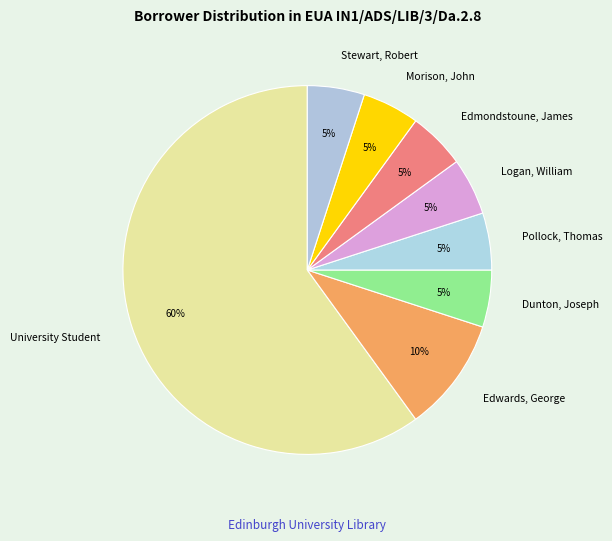

Which slice is the largest?

University Student